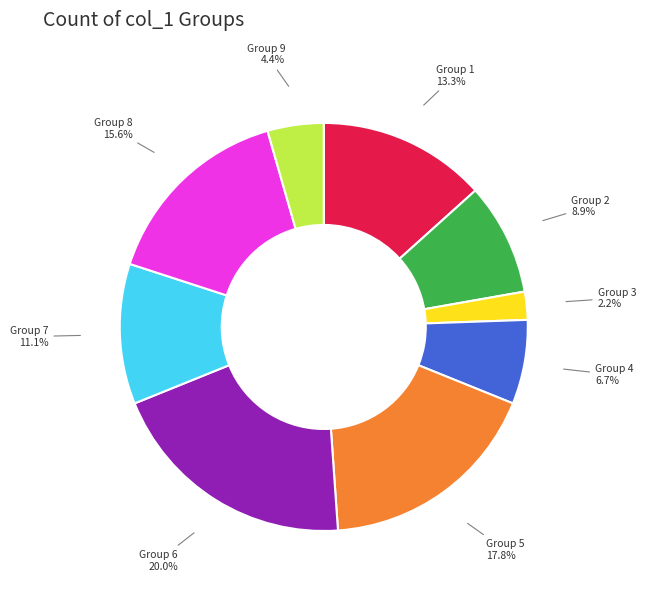

Is there any slice that represents more than half of the pie?

No